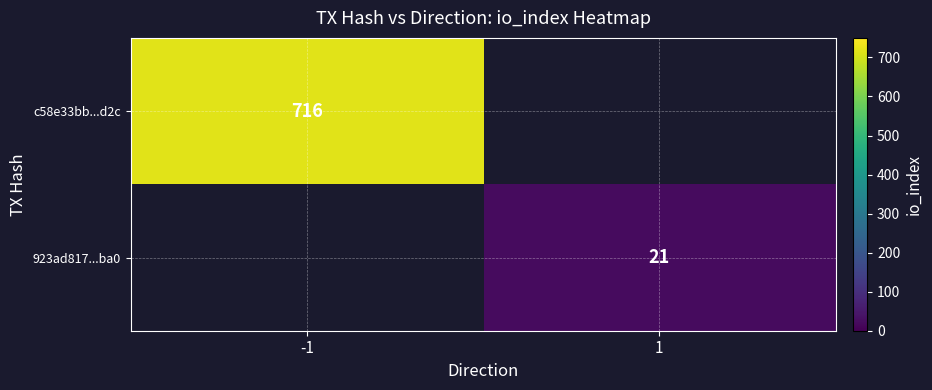

At which label is c58e33bb...d2c closest to 716?

-1